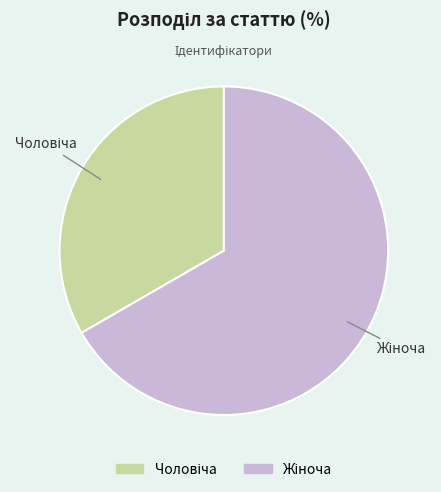

Is there any slice that represents more than half of the pie?

Yes